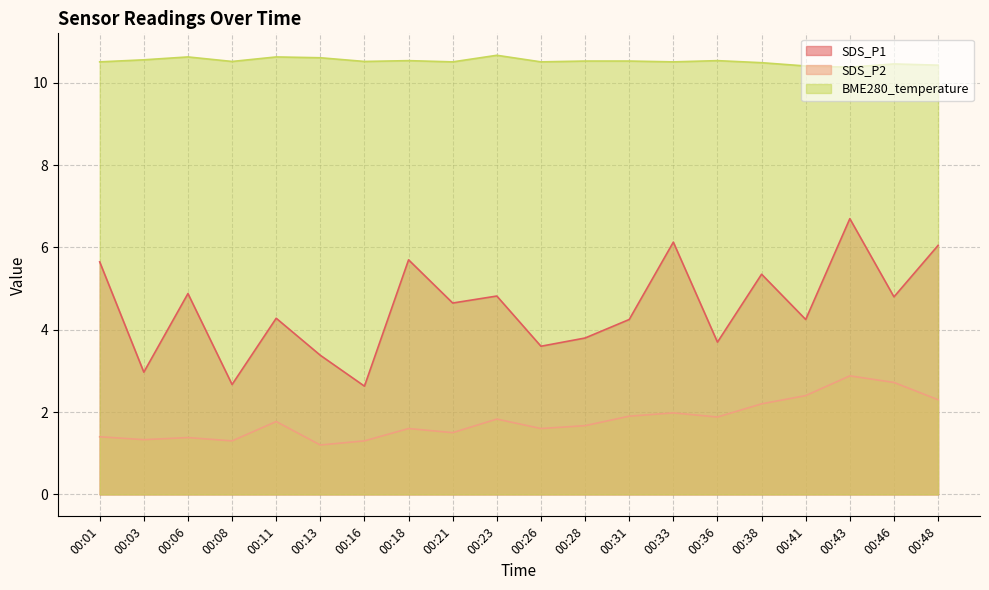

Reading right to left, transcribe all the data shown in this chart.

SDS_P1: 00:48=6.0	00:46=4.8	00:43=6.7	00:41=4.2	00:38=5.3	00:36=3.7	00:33=6.1	00:31=4.2	00:28=3.8	00:26=3.6	00:23=4.8	00:21=4.7	00:18=5.7	00:16=2.6	00:13=3.4	00:11=4.3	00:08=2.7	00:06=4.9	00:03=3.0	00:01=5.7
SDS_P2: 00:48=2.3	00:46=2.7	00:43=2.9	00:41=2.4	00:38=2.2	00:36=1.9	00:33=2.0	00:31=1.9	00:28=1.7	00:26=1.6	00:23=1.8	00:21=1.5	00:18=1.6	00:16=1.3	00:13=1.2	00:11=1.8	00:08=1.3	00:06=1.4	00:03=1.3	00:01=1.4
BME280_temperature: 00:48=10.4	00:46=10.5	00:43=10.4	00:41=10.4	00:38=10.5	00:36=10.5	00:33=10.5	00:31=10.5	00:28=10.5	00:26=10.5	00:23=10.7	00:21=10.5	00:18=10.5	00:16=10.5	00:13=10.6	00:11=10.6	00:08=10.5	00:06=10.6	00:03=10.6	00:01=10.5